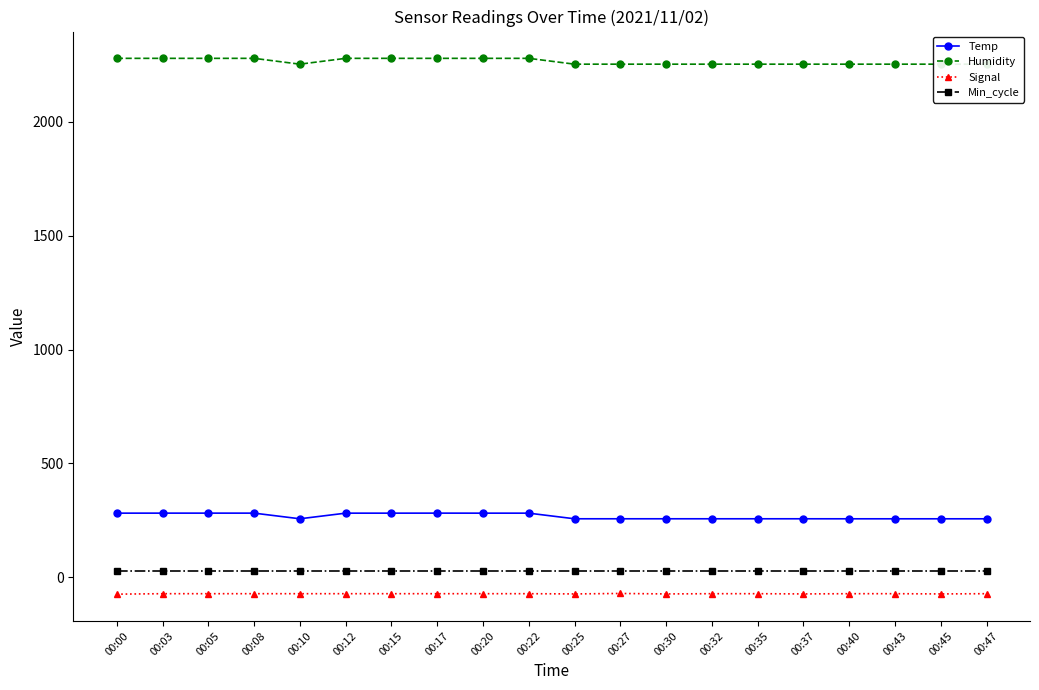

Rank the categories by Signal value from highest to lowest.

00:27, 00:03, 00:05, 00:08, 00:10, 00:12, 00:15, 00:17, 00:20, 00:22, 00:32, 00:35, 00:40, 00:43, 00:47, 00:25, 00:30, 00:37, 00:45, 00:00